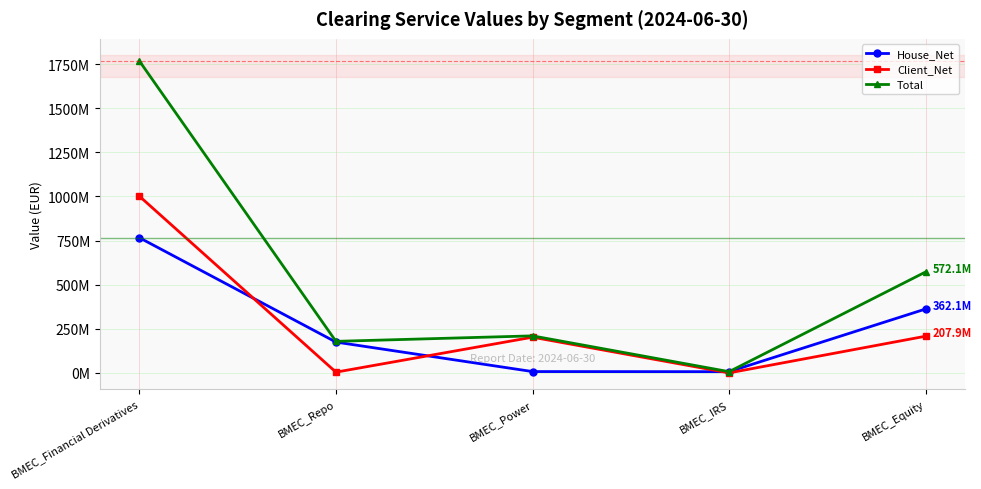

True or false: Total and House_Net cross at least once.

False